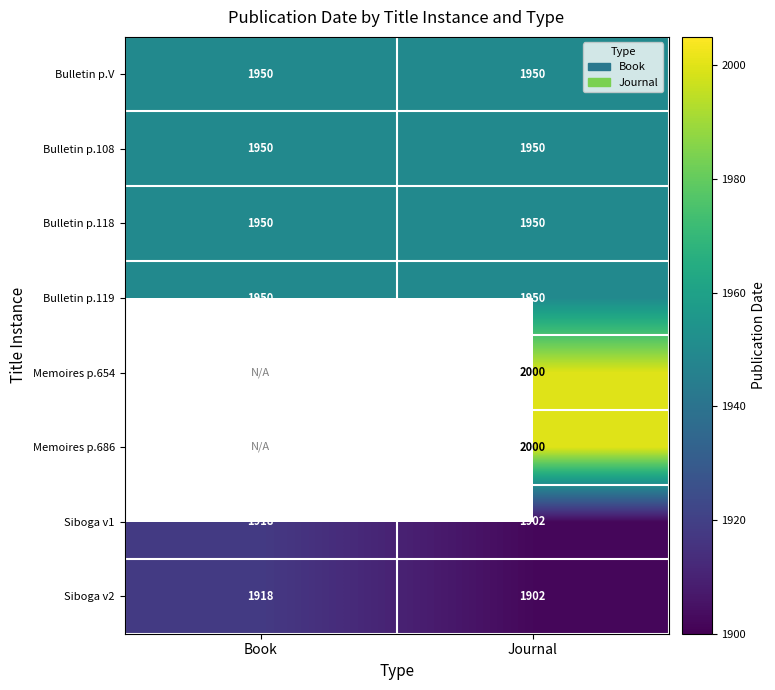

Is it true that Bulletin p.108 equals 1950 at Journal?

True